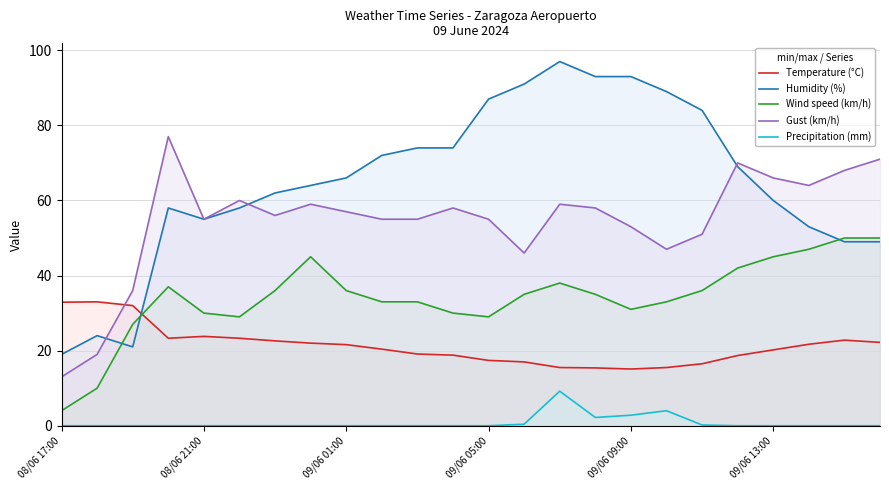

True or false: Humidity (%) and Precipitation (mm) cross at least once.

False